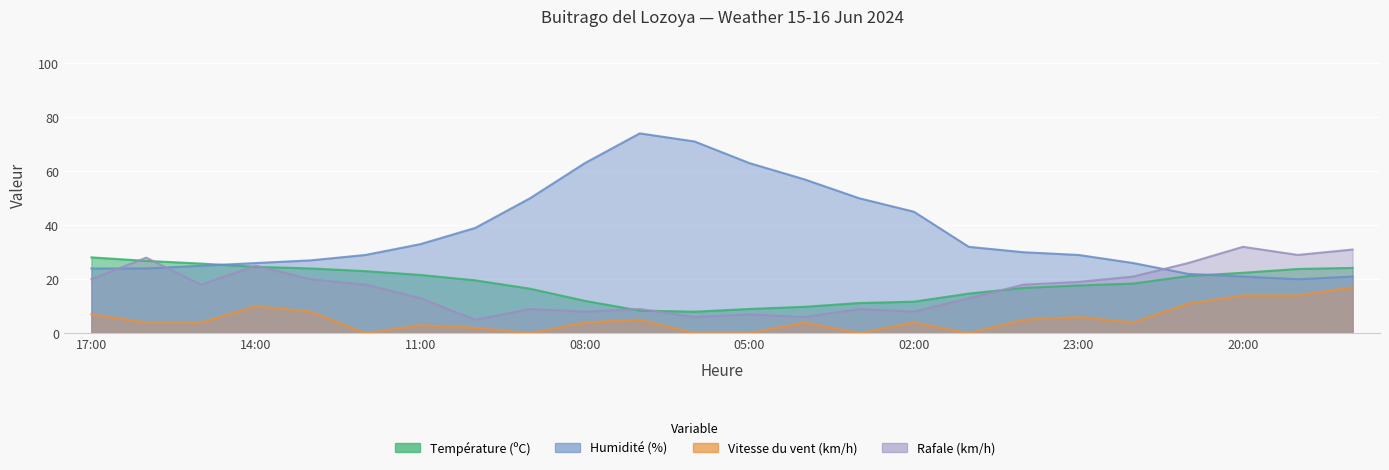

What is the minimum value for Température (ºC)?

8.0